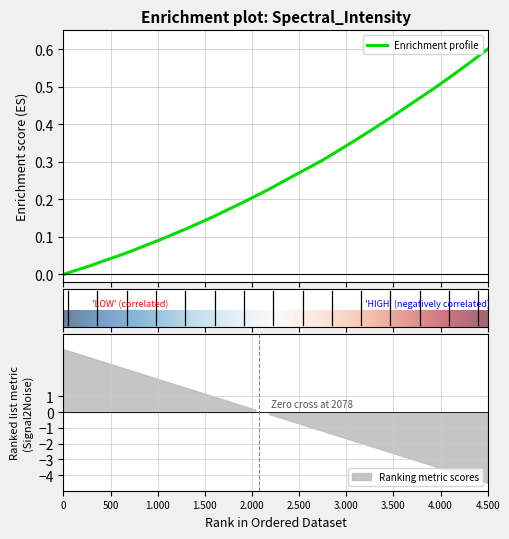

Count the number of data series in this chart.

1